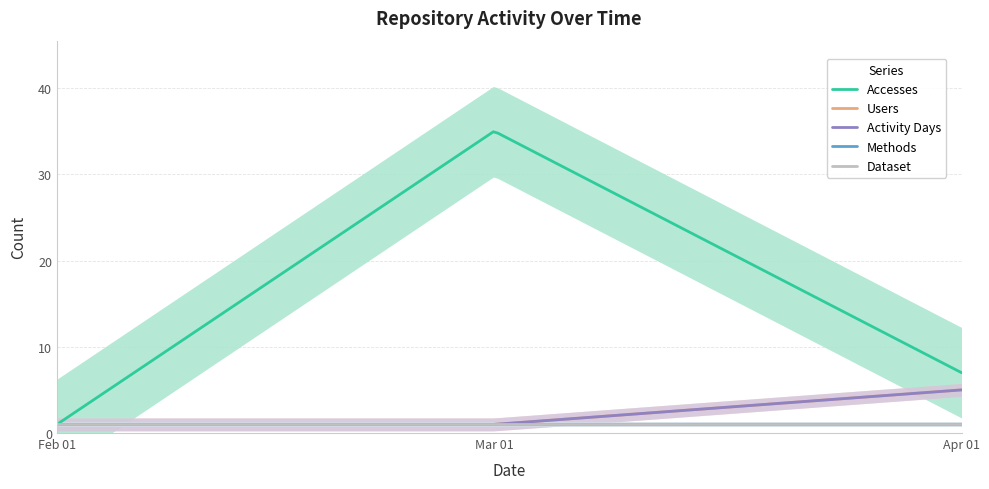

At which label is Methods closest to 1?

2024-02-01